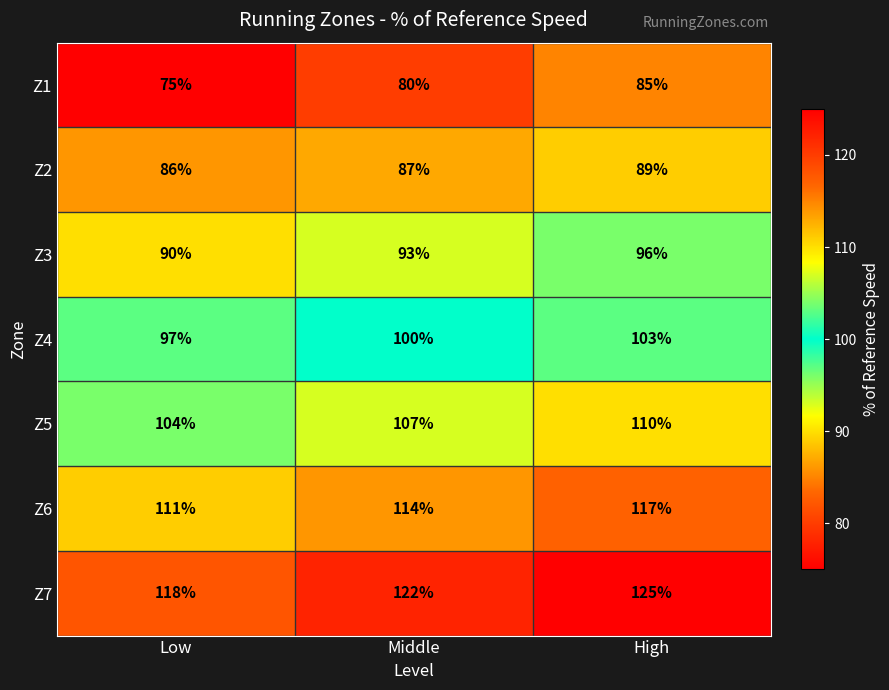

The value of Z3 at Low is 148. True or false?

False